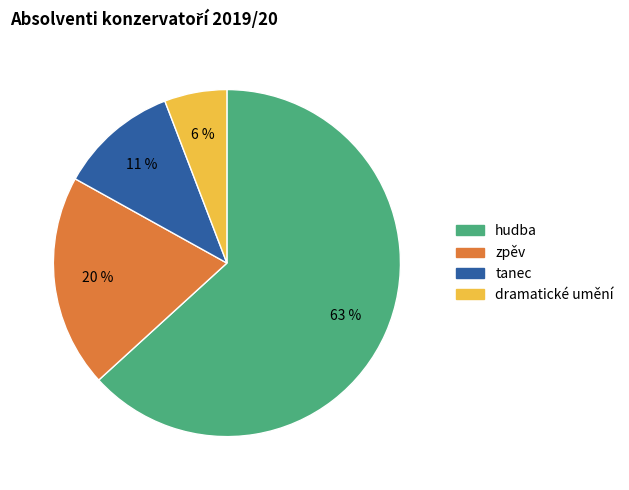

Does any single category account for the majority?

Yes